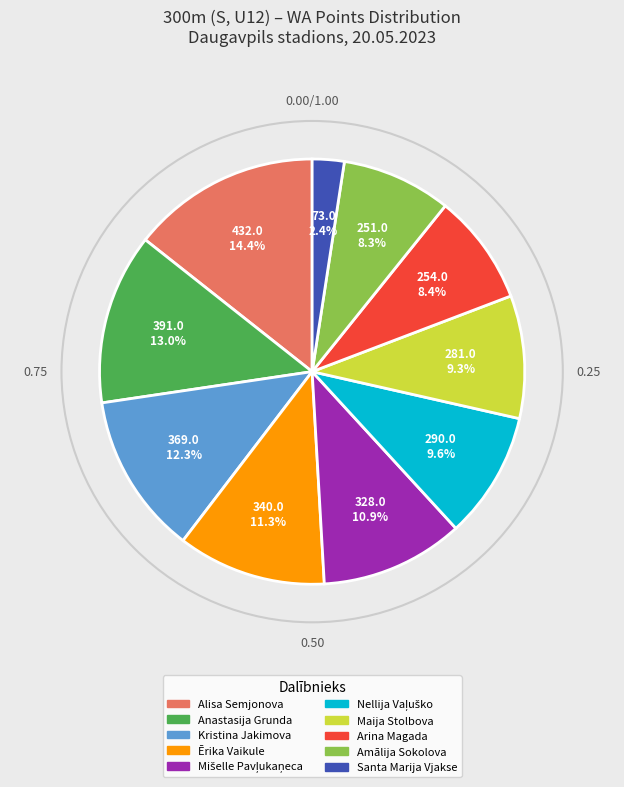

What is the ratio of the value at Alisa Semjonova to the value at Maija Stolbova?

1.5